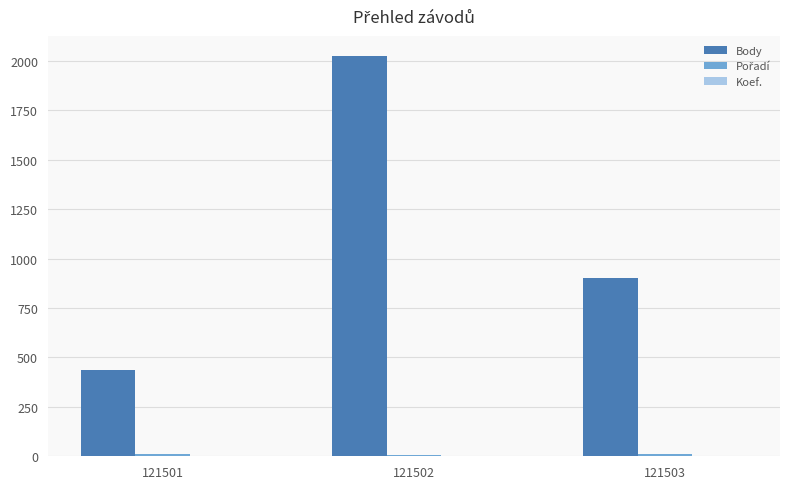

Which series changed the most between 121501 and 121503?

Body